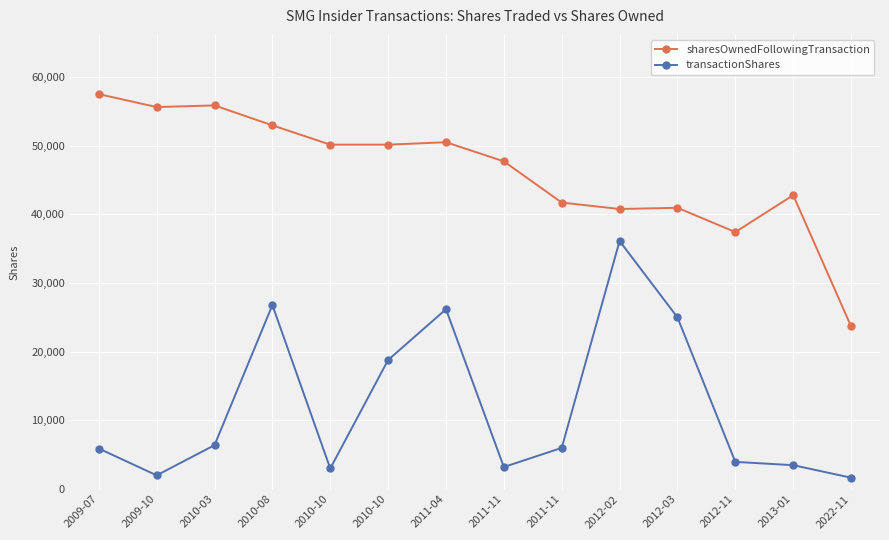

Does the chart display data point markers on the line(s)?

Yes